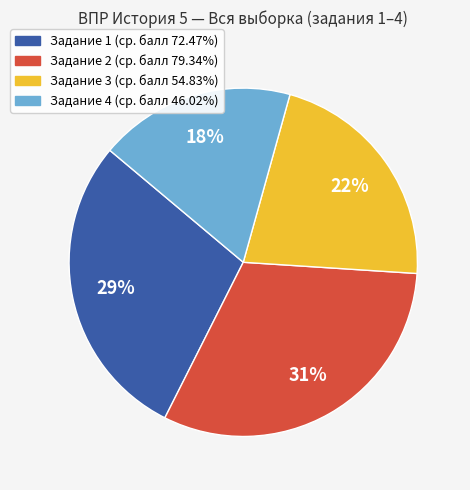

Is there a majority slice in this chart?

No